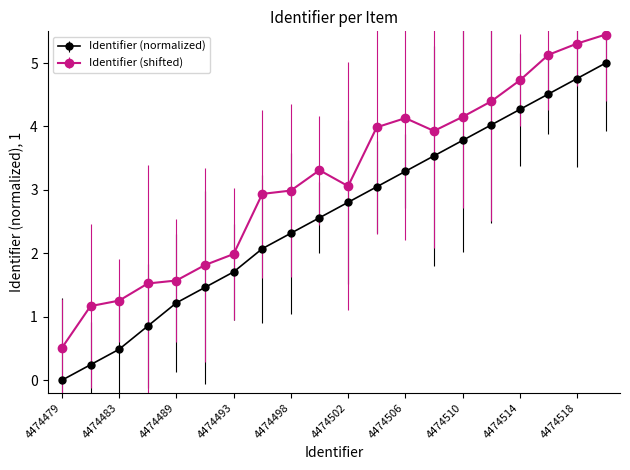

What is the difference between the maximum and minimum values in the Identifier (normalized) series?

5.0